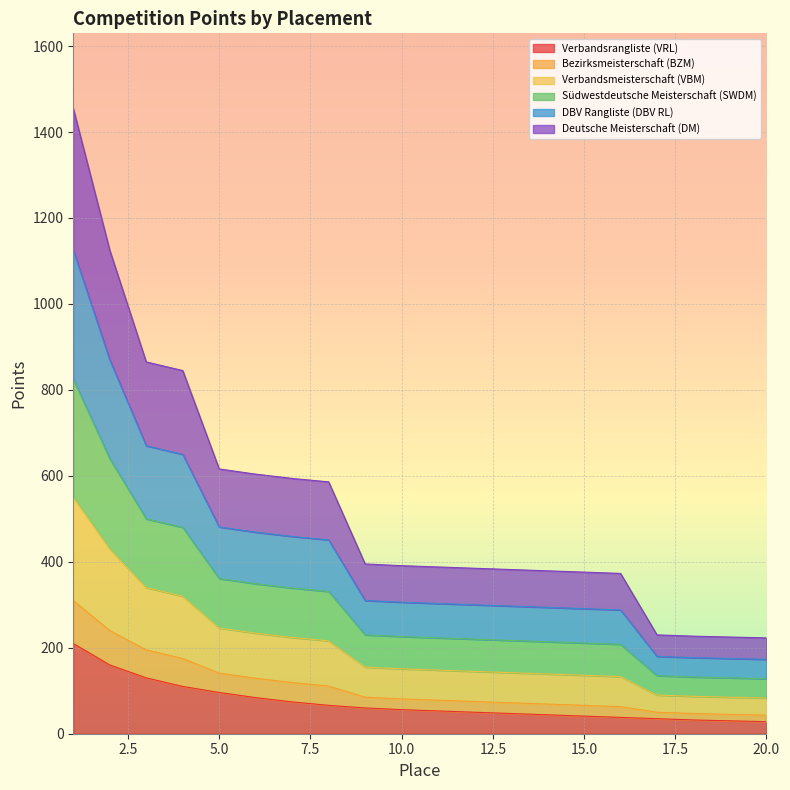

What are all the series names shown in the legend?

Verbandsrangliste (VRL), Bezirksmeisterschaft (BZM), Verbandsmeisterschaft (VBM), Südwestdeutsche Meisterschaft (SWDM), DBV Rangliste (DBV RL), Deutsche Meisterschaft (DM)